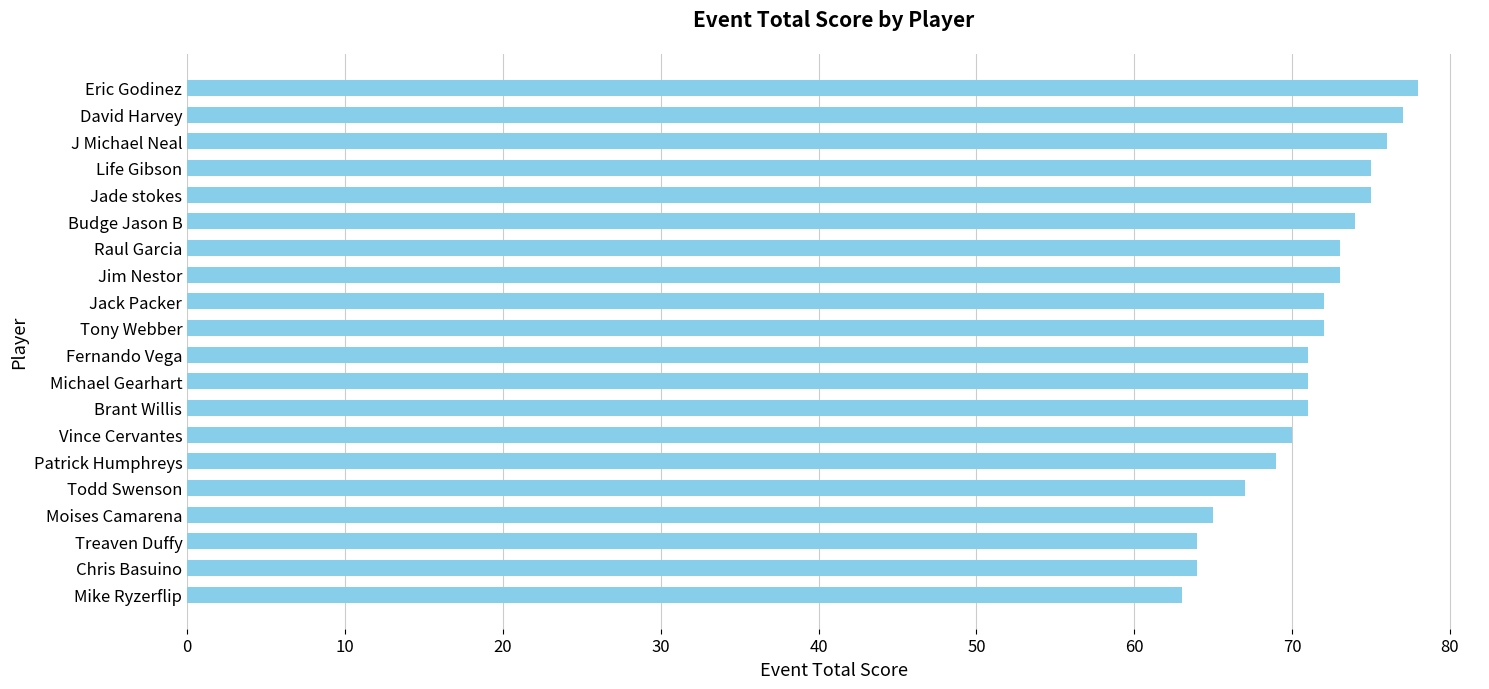

What is the sum of the values at Brant Willis and Moises Camarena?

136